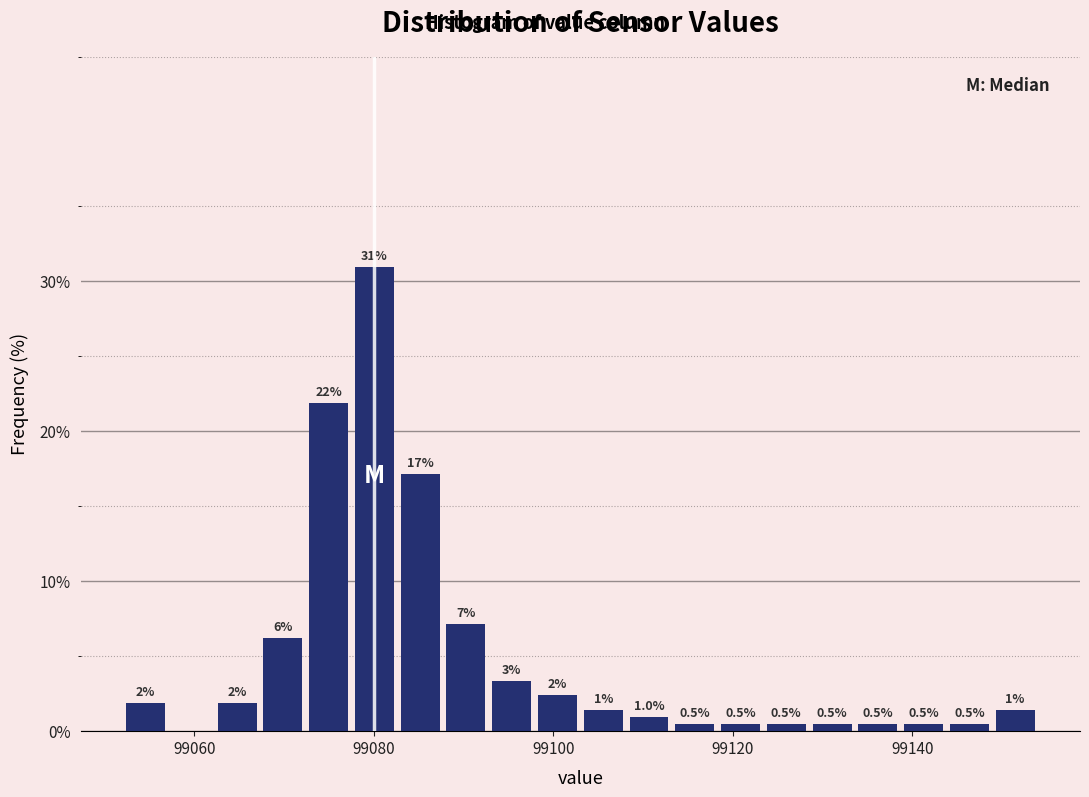

Around what value on the x-axis is the tallest bar? Give the approximate position of its centre, as read against the axis.

99080